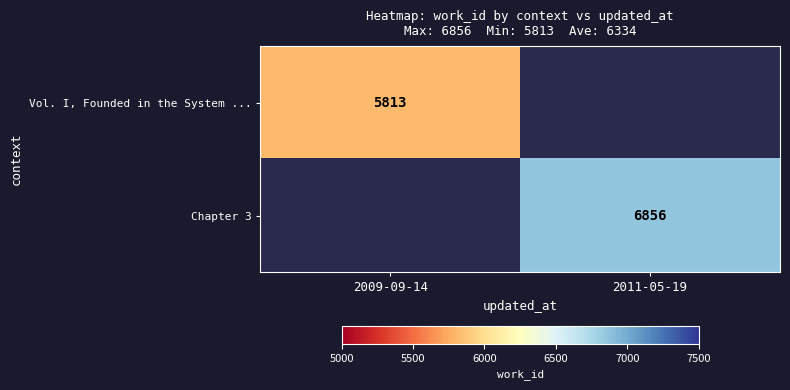

Between 2009-09-14 and 2011-05-19, which is larger?

2011-05-19